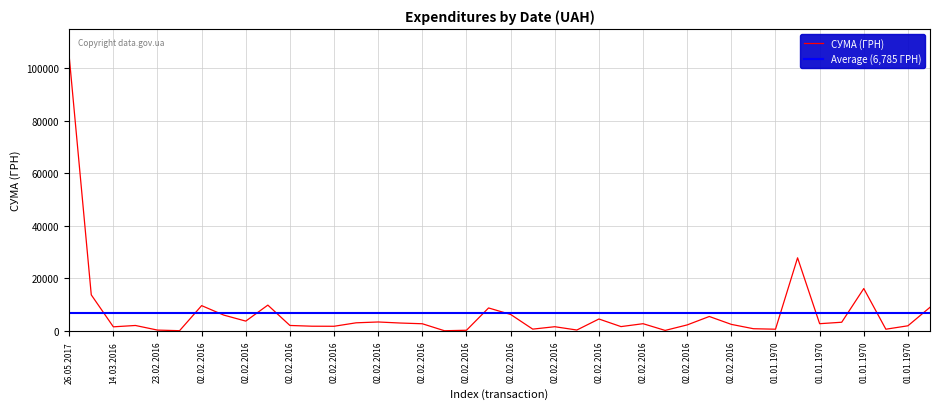

Where does the data first go above 2771?

26.05.2017